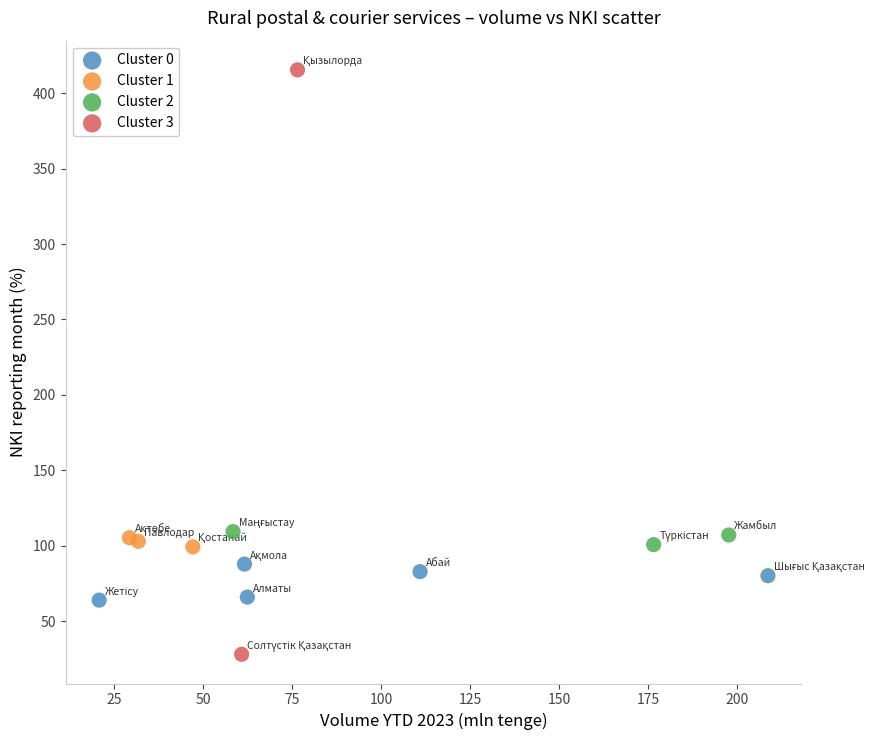

What are all the series names shown in the legend?

Cluster 0, Cluster 1, Cluster 2, Cluster 3